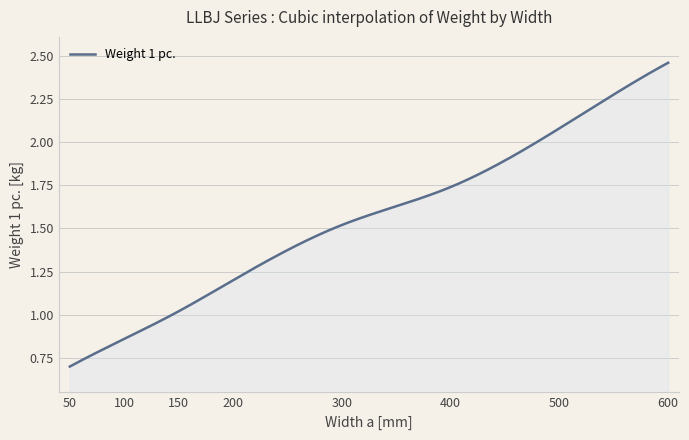

Does the chart display data point markers on the line(s)?

No